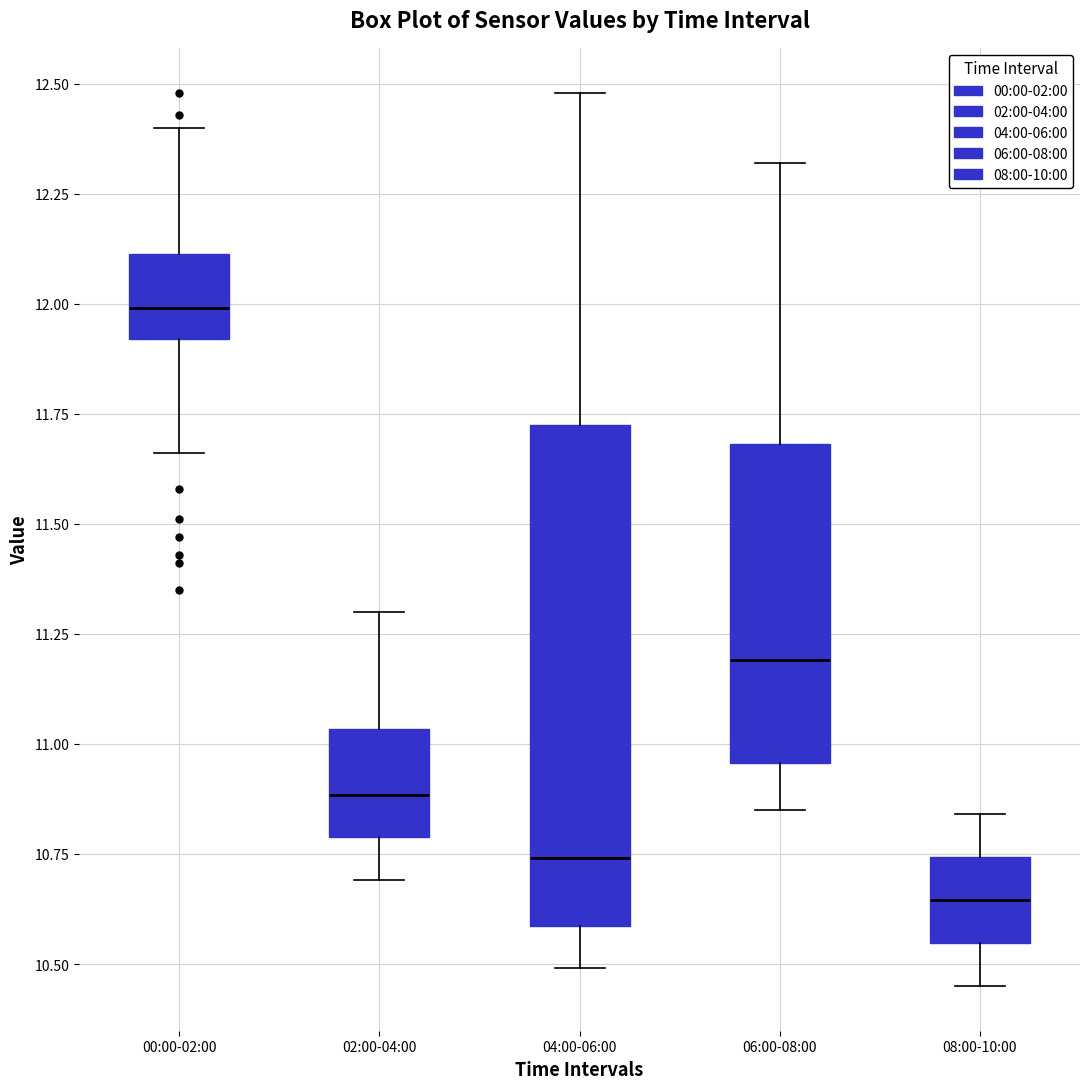

Which box's median line is the lowest?

08:00-10:00